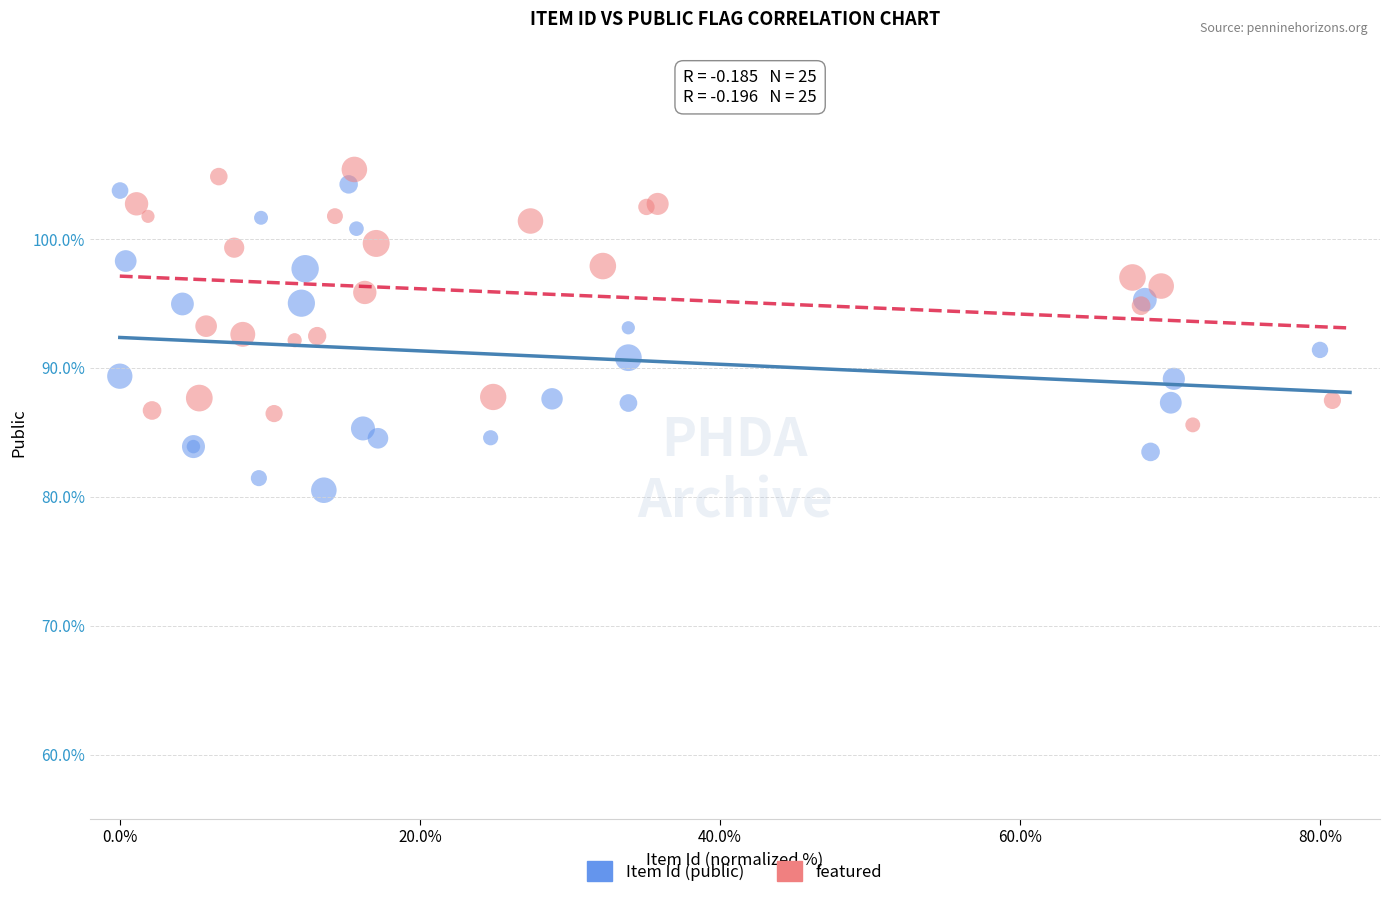

Which series contains the lowest Y value?

Item Id (public)